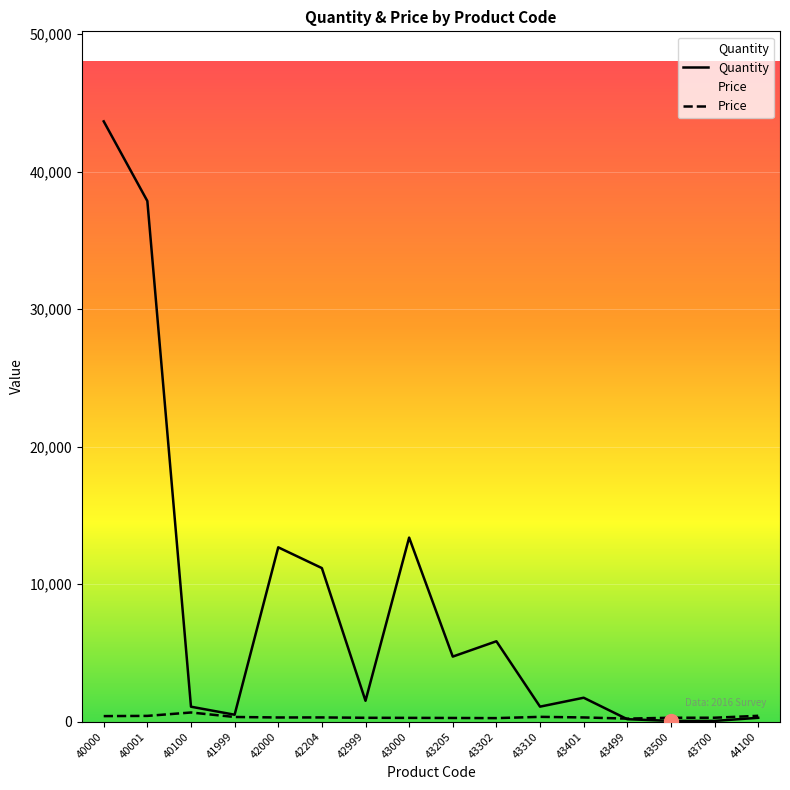

At how many categories does at least one series exceed 28726?

2